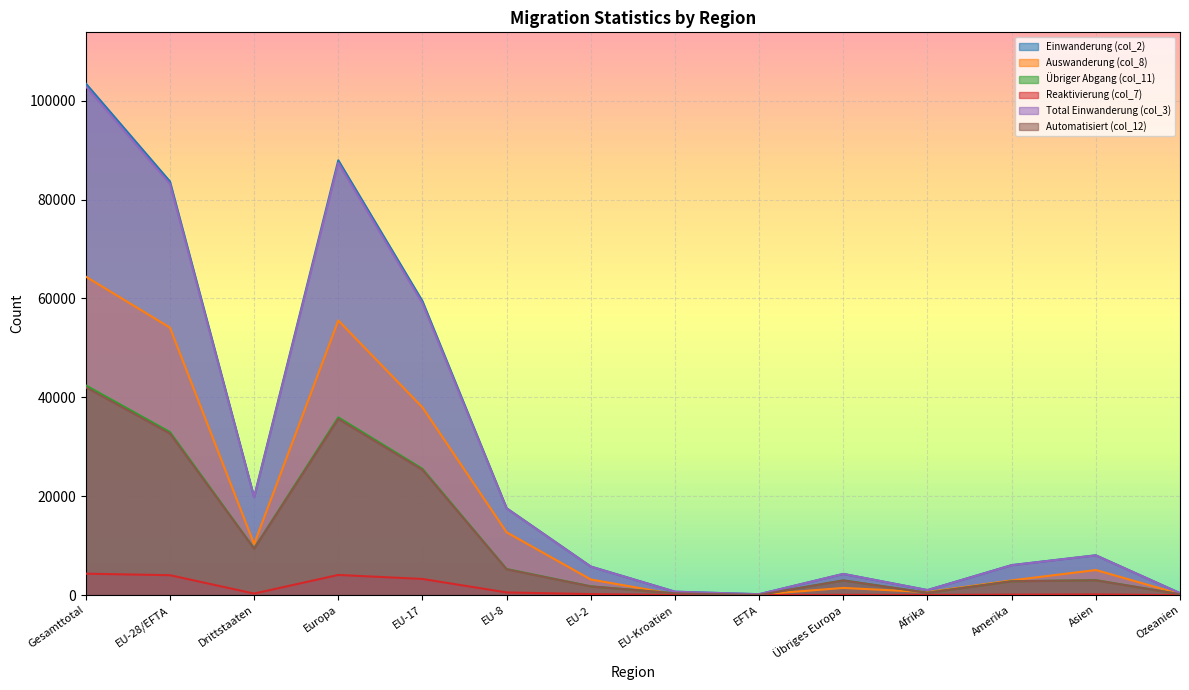

At which label does Übriger Abgang (col_11) reach its minimum?

EFTA